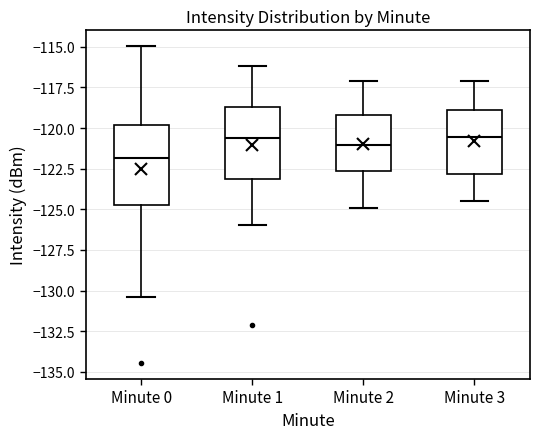

Reading left to right, transcribe this box plot: for each box, give where its median line is, the range the box spans, and where its two whiskers end, as read against the y-axis. The values are not printed on the chart, so give them approximately, as read against the axis.

Minute 0: median -122.0, box -124.5 to -120.0, whiskers -130.5 to -115.0
Minute 1: median -120.5, box -123.0 to -118.5, whiskers -126.0 to -116.0
Minute 2: median -121.0, box -122.5 to -119.0, whiskers -125.0 to -117.0
Minute 3: median -120.5, box -123.0 to -119.0, whiskers -124.5 to -117.0